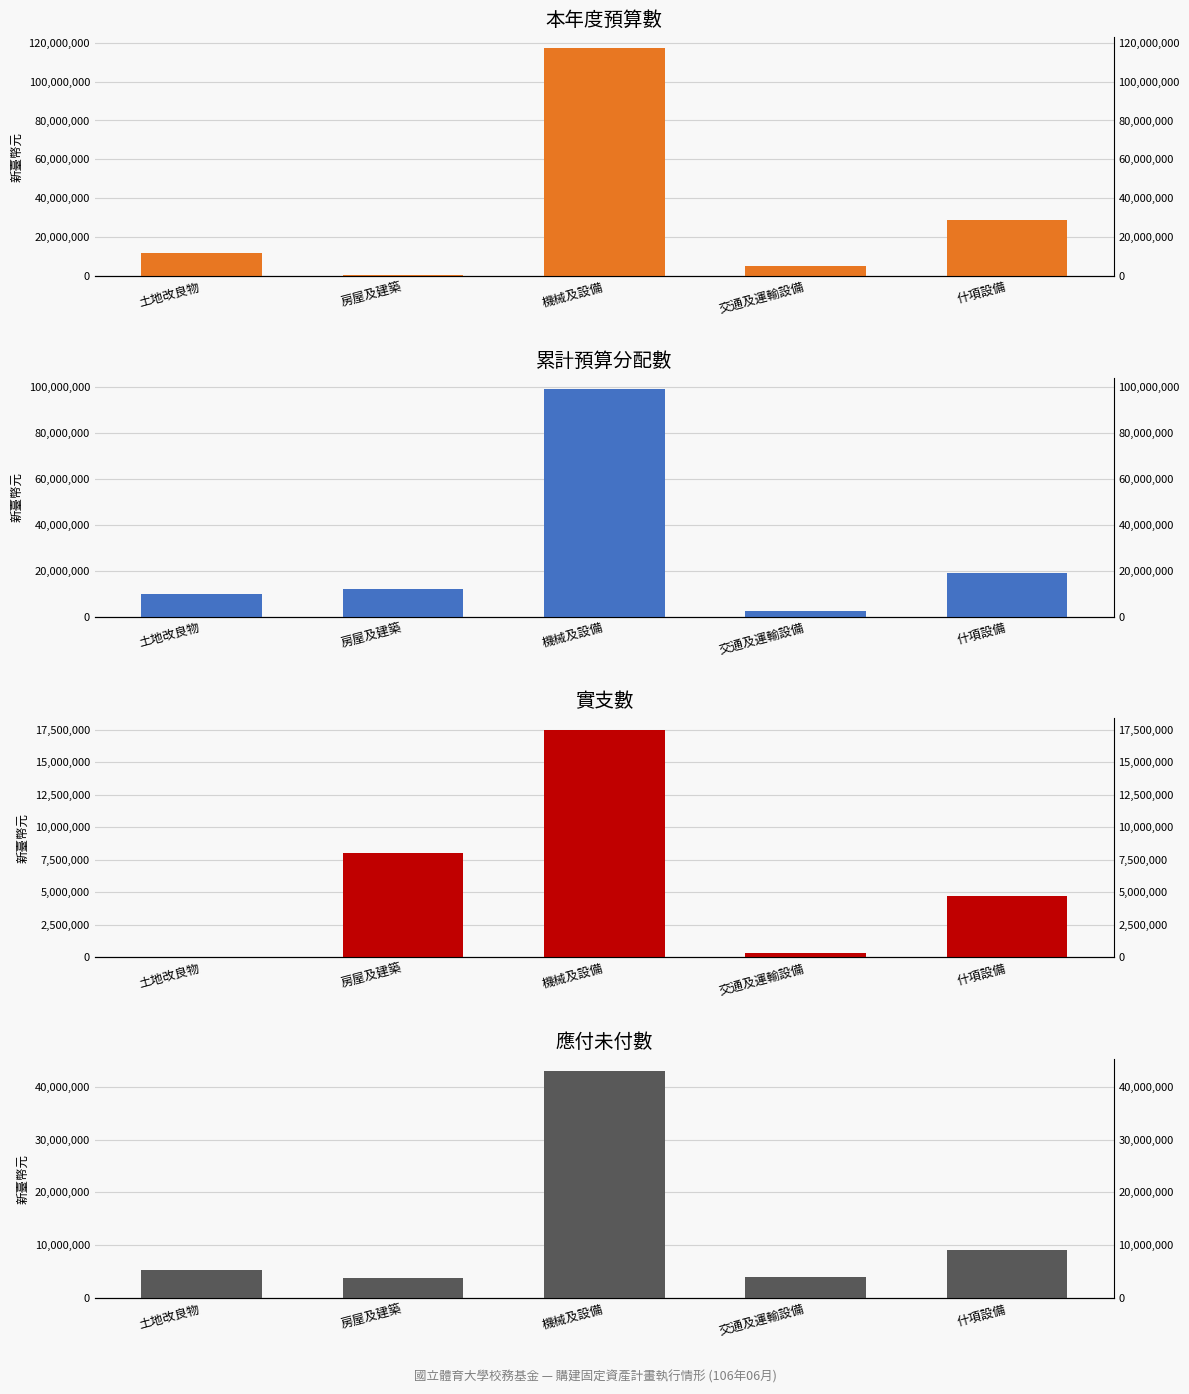

Which label corresponds to the smallest value in the chart?

土地改良物